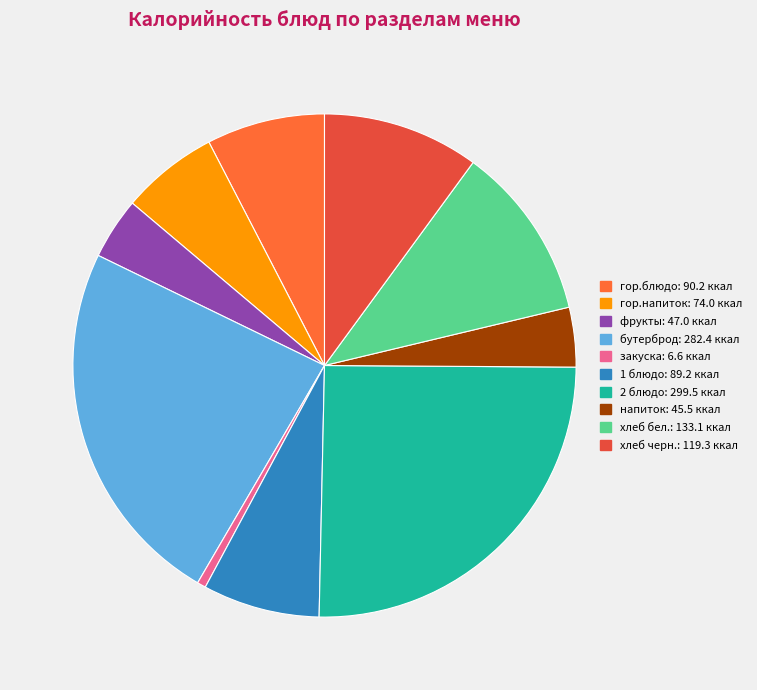

Is there a majority slice in this chart?

No